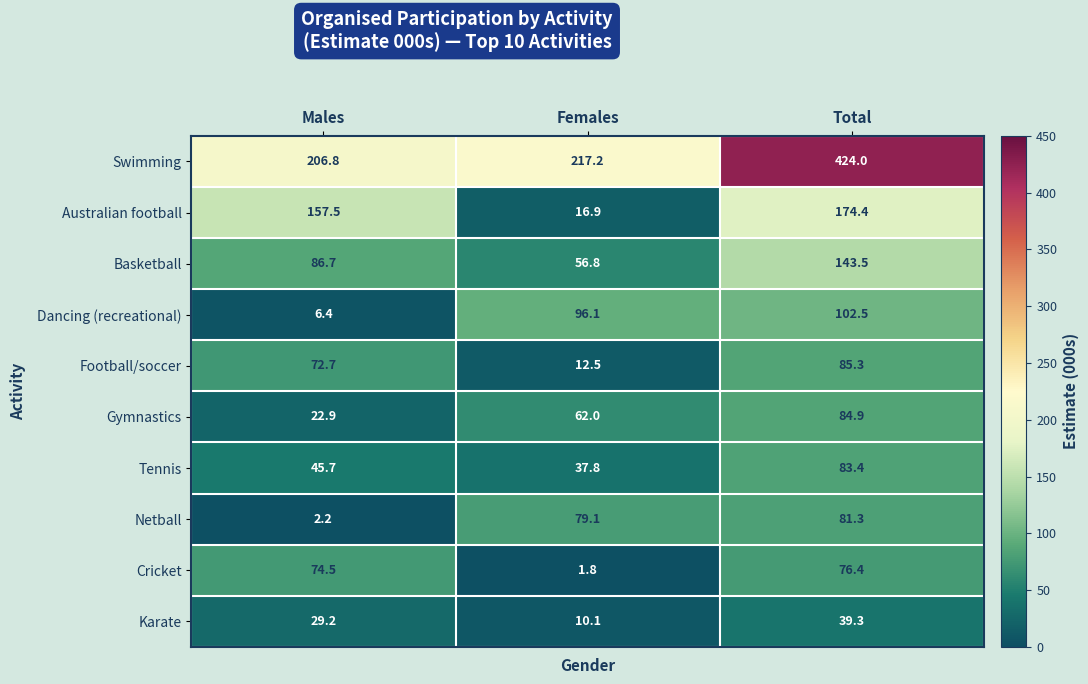

Which series has the widest spread of values?

Swimming